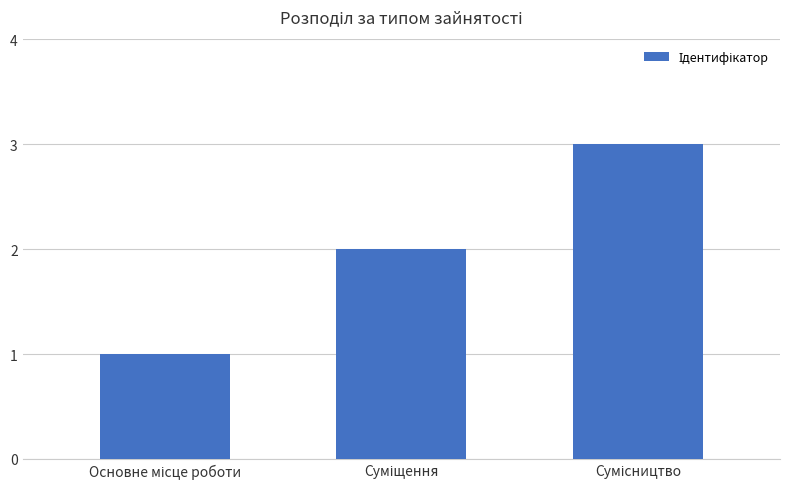

Reading left to right, list all the values displayed in this chart.

1	2	3